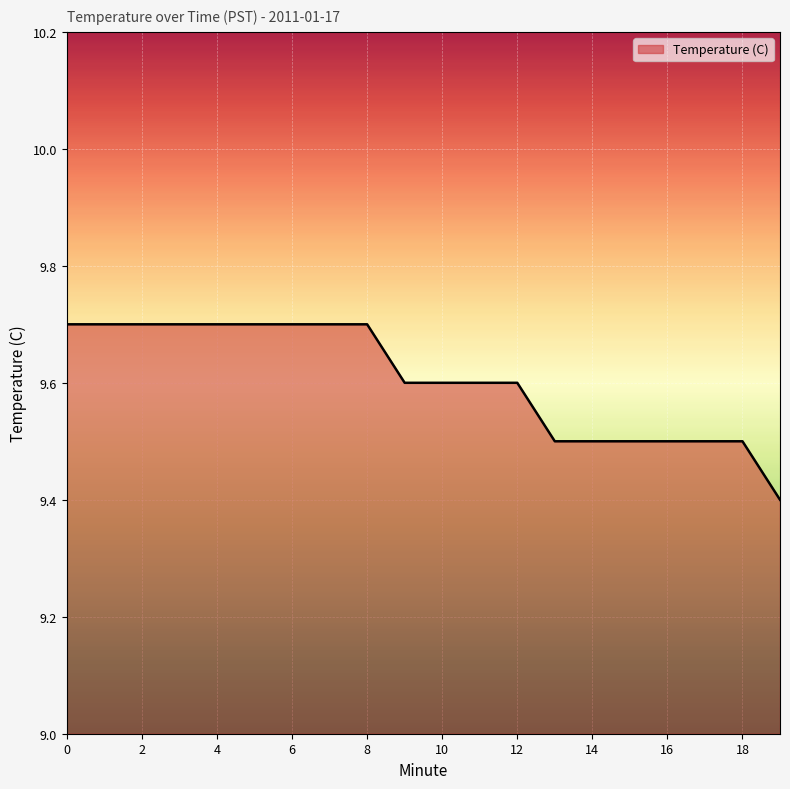

What is the minimum value shown in the chart?

9.4